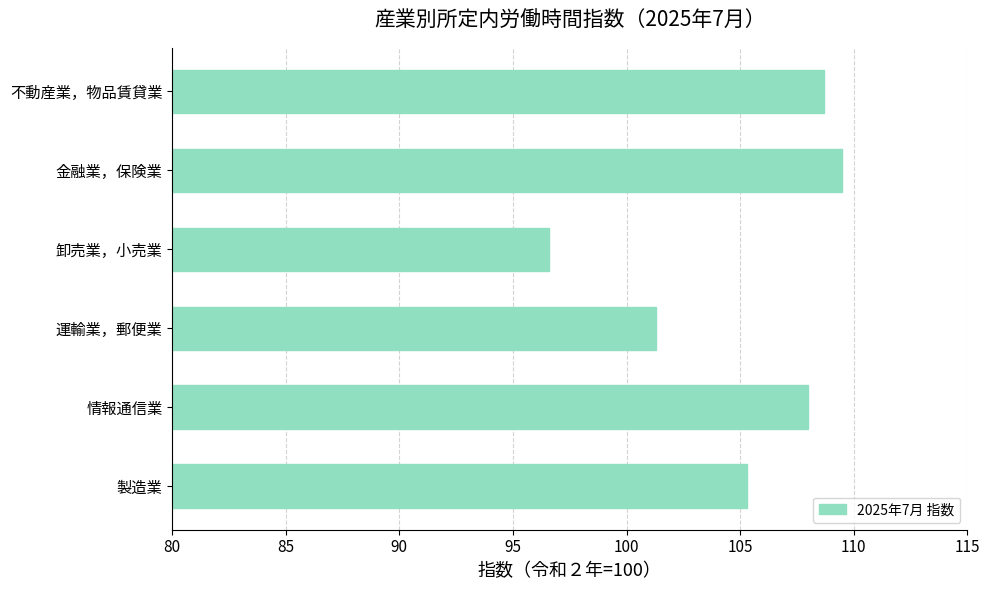

What is the difference between the maximum and minimum values?

12.9